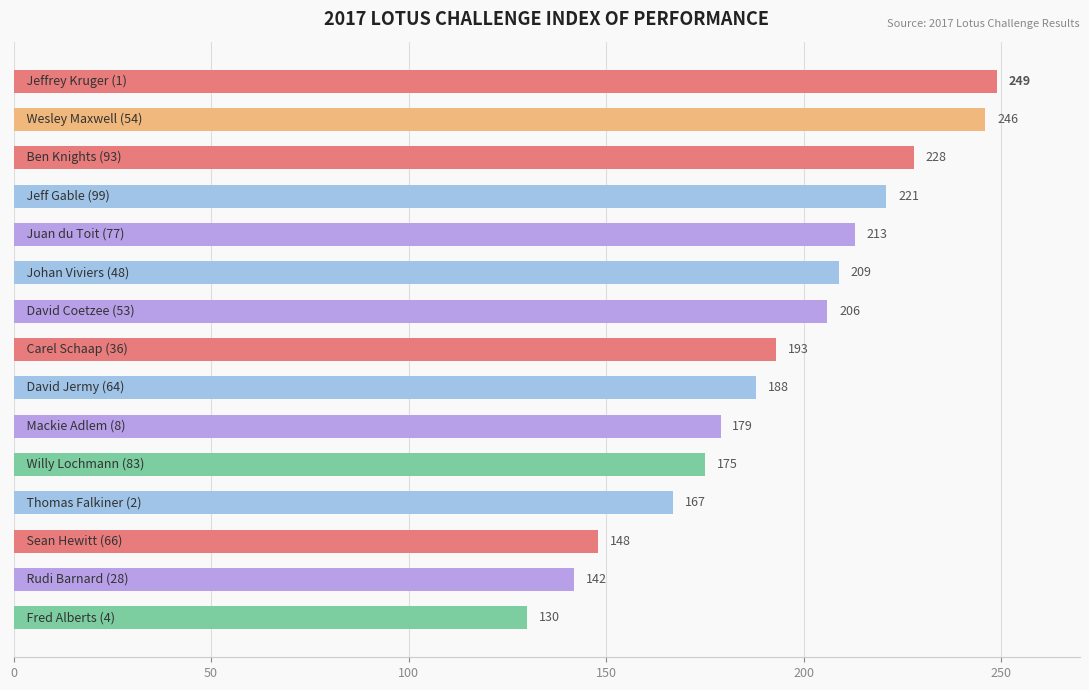

What is the smallest value displayed?

130